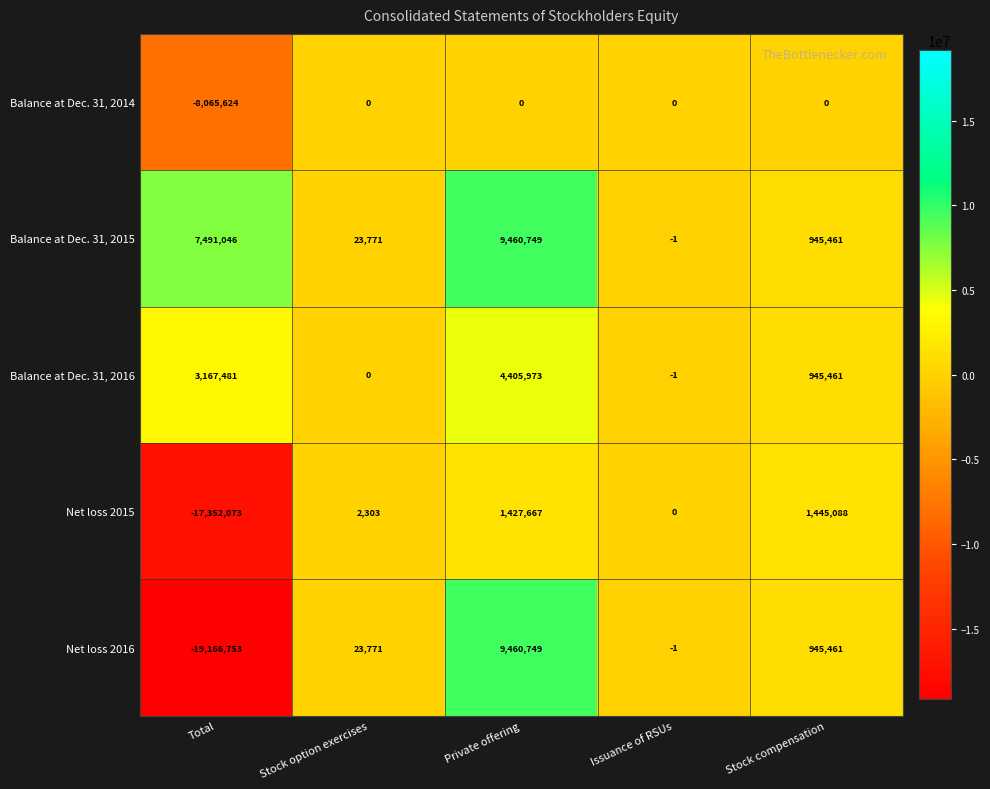

What is the sum of all Net loss 2016 values?

-8736773